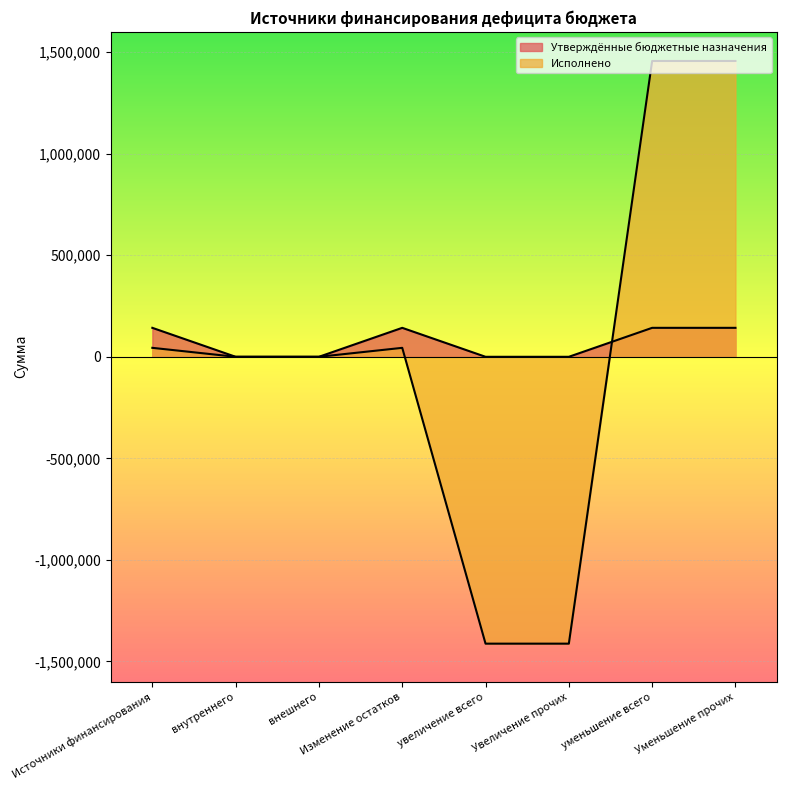

How many data points in Утверждённые бюджетные назначения are less than 142600?

4